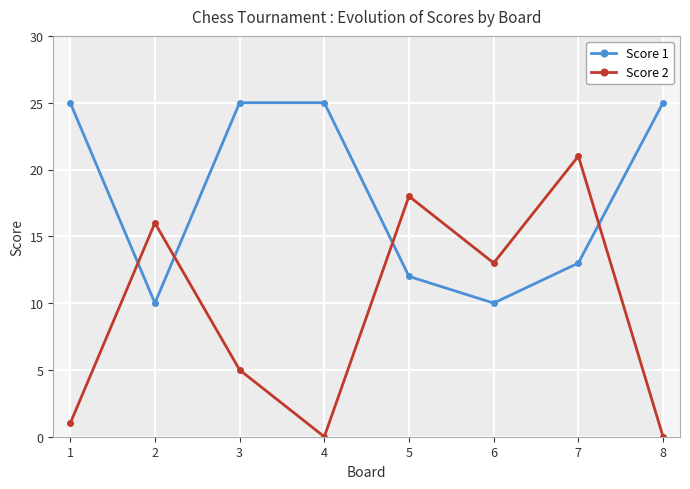

True or false: Score 2 and Score 1 intersect in this chart.

True